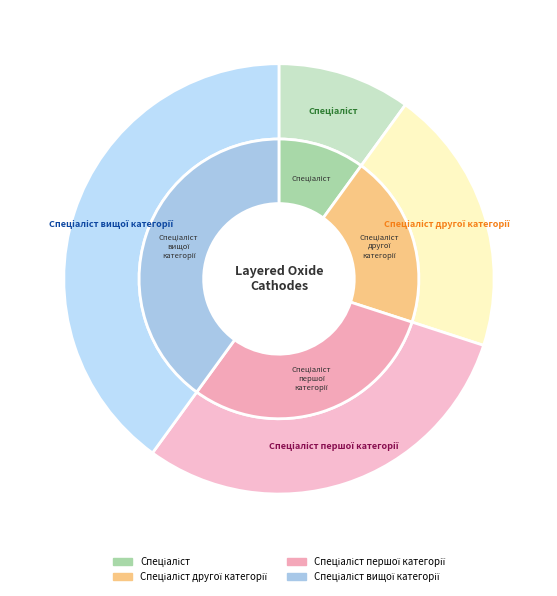

Is it true that Спеціаліст is 10% of the pie?

True